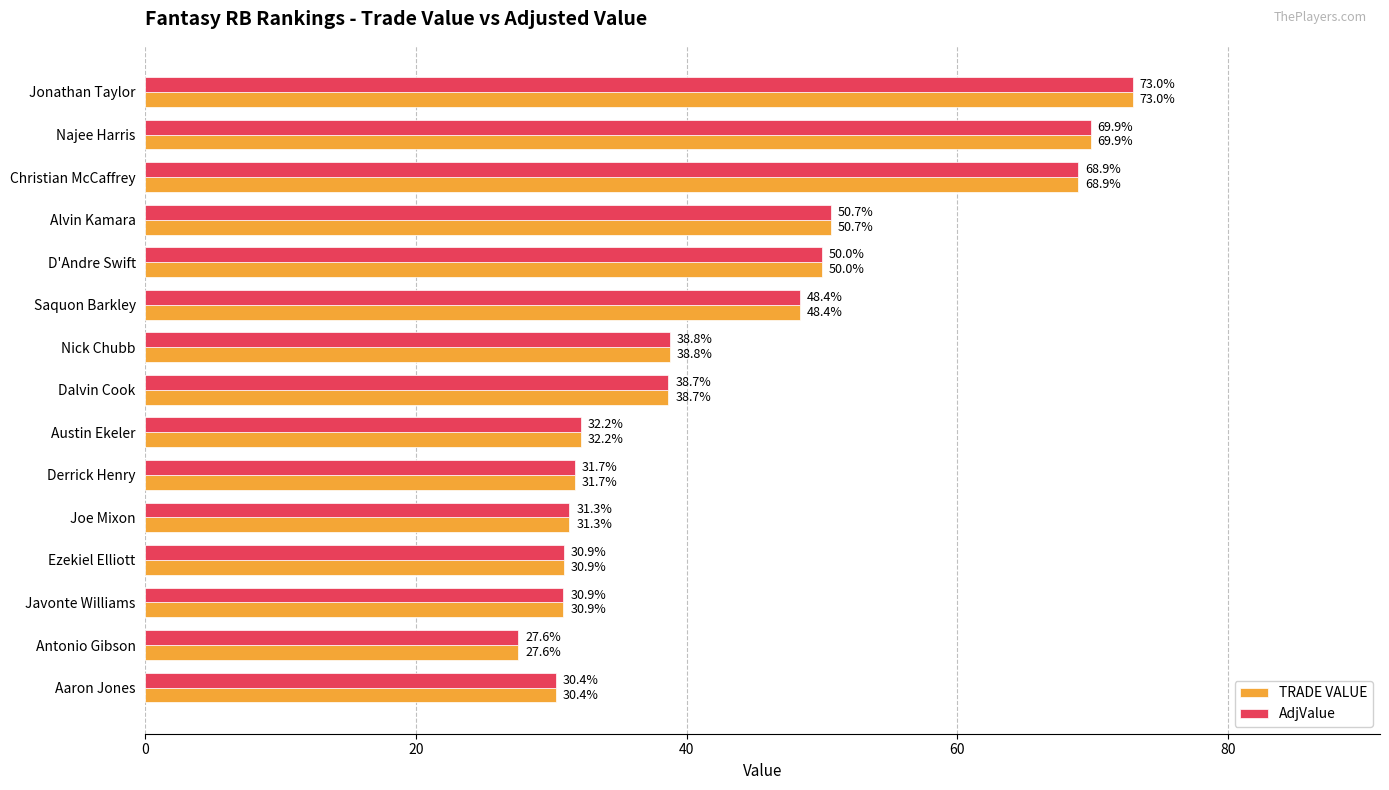

Is the value of TRADE VALUE at Nick Chubb greater than the value of AdjValue at Najee Harris?

No